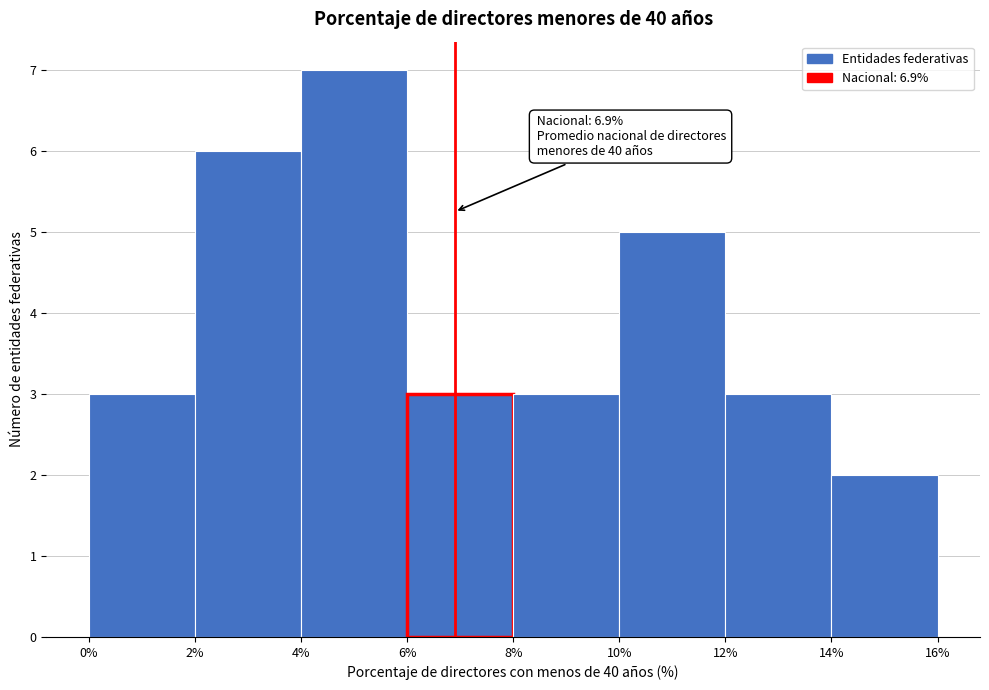

Which range on the x-axis has the tallest bar?

4% to 6%